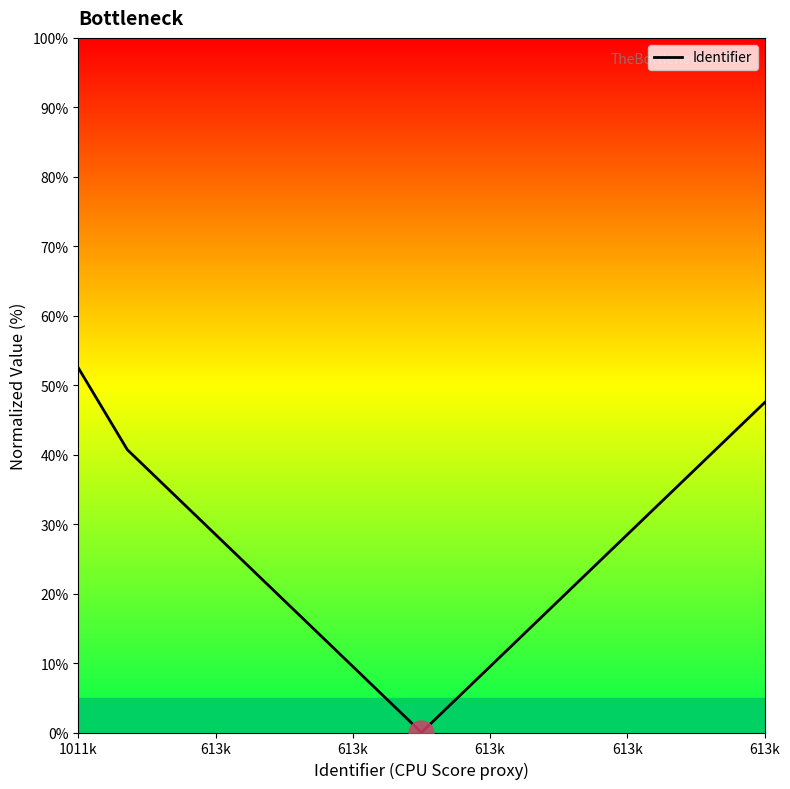

What is the maximum value shown in the chart?

52.5